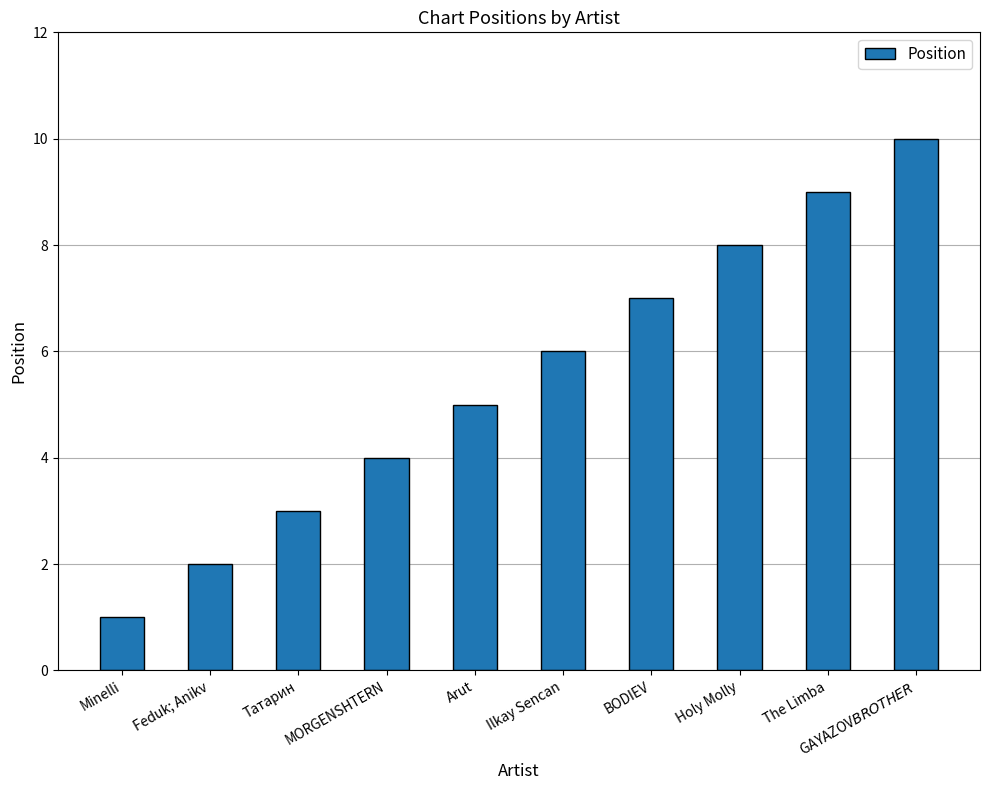

Is it true that the value at Feduk; Anikv is 3?

False